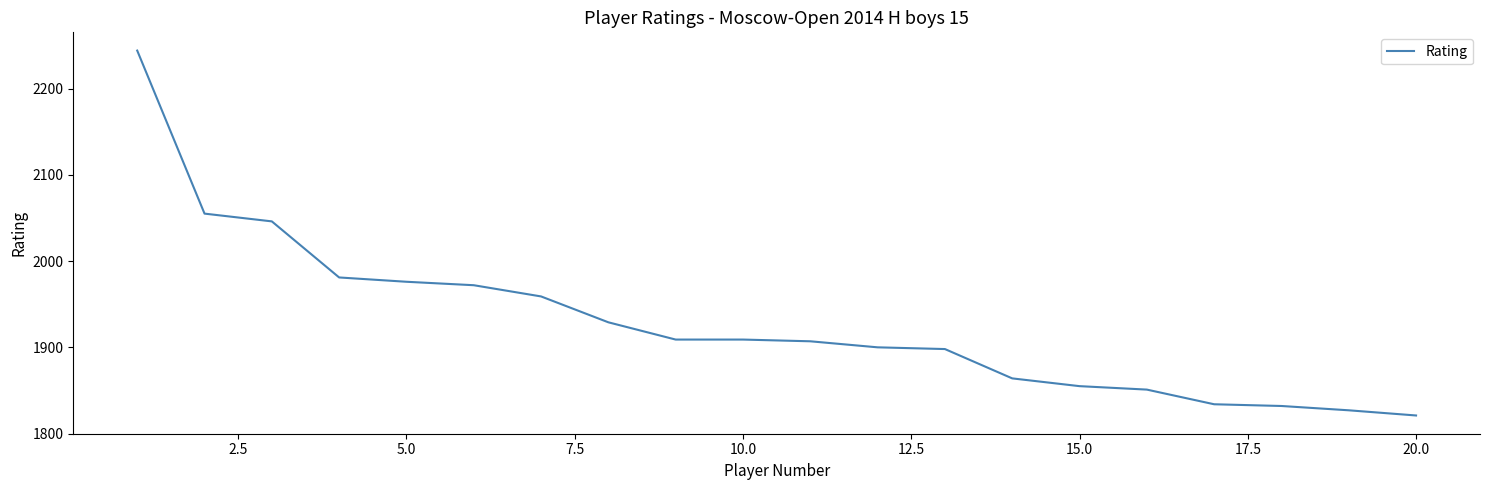

What is the maximum value shown in the chart?

2244